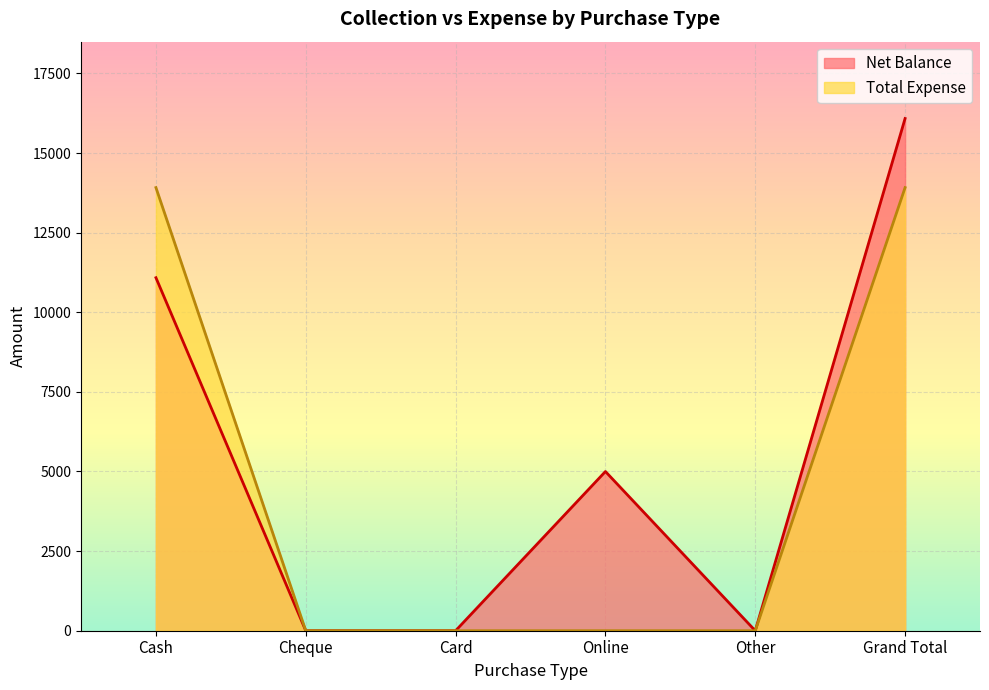

True or false: Total Expense has more than 0 interior local peaks.

False